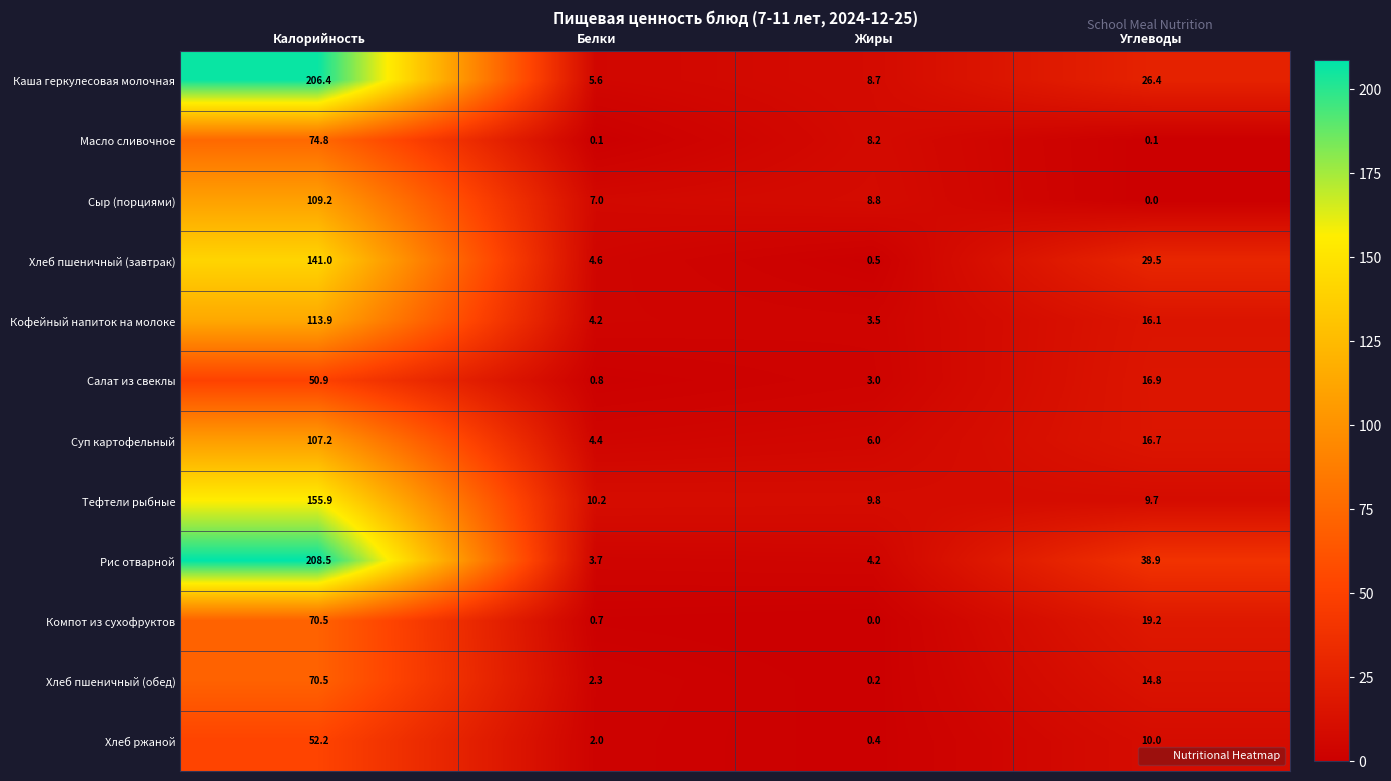

What is the spread (max minus min) of values at Жиры?

9.8